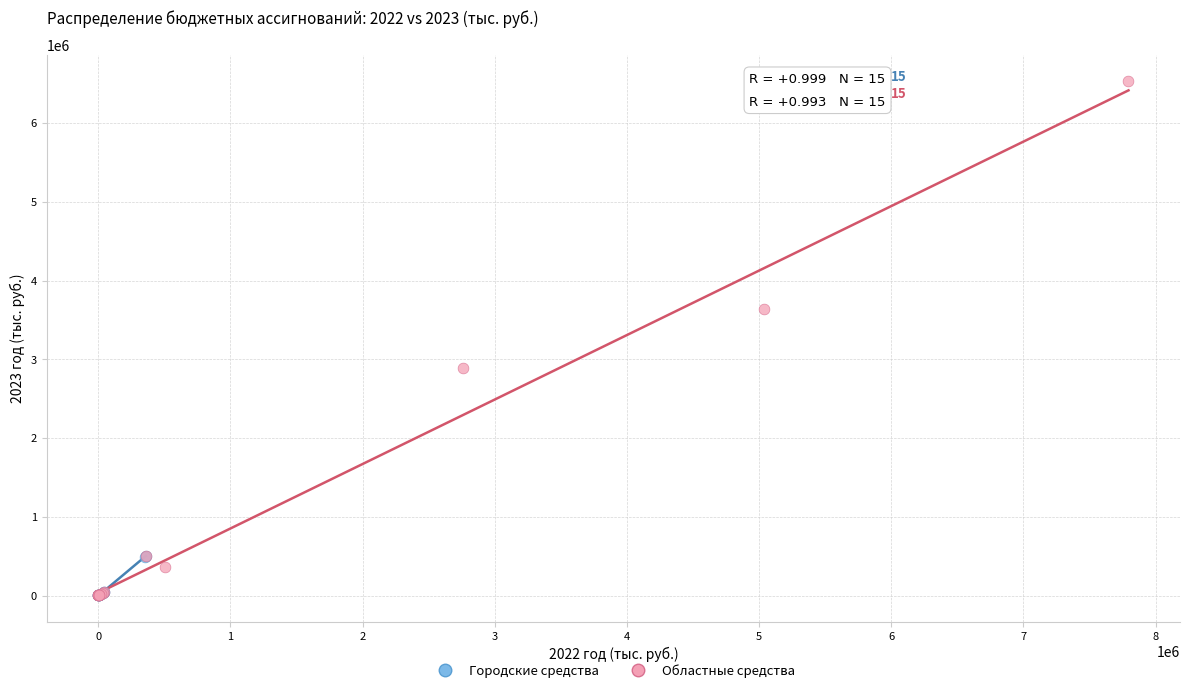

Which series has the largest Y range (max minus min)?

Областные средства